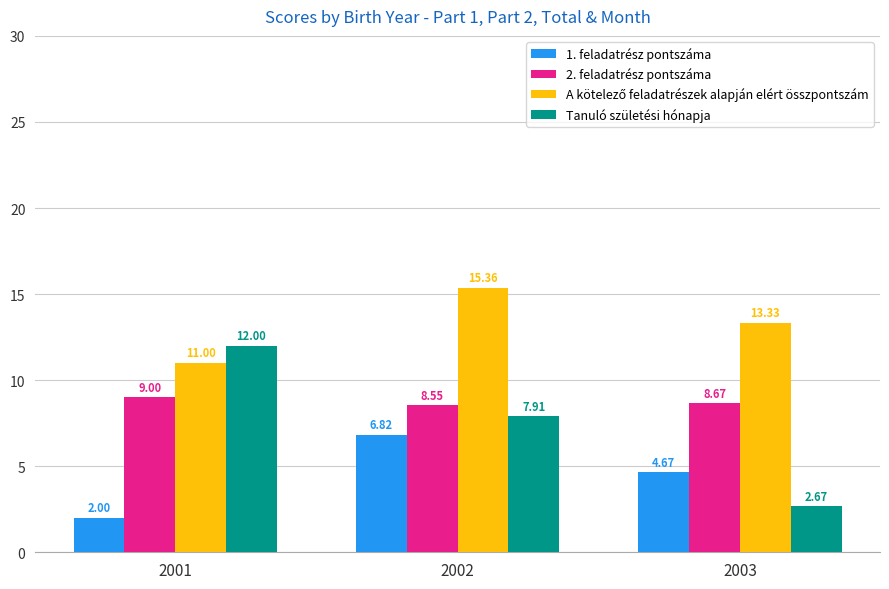

What is the approximate value of 1. feladatrész pontszáma at 2002?

6.8